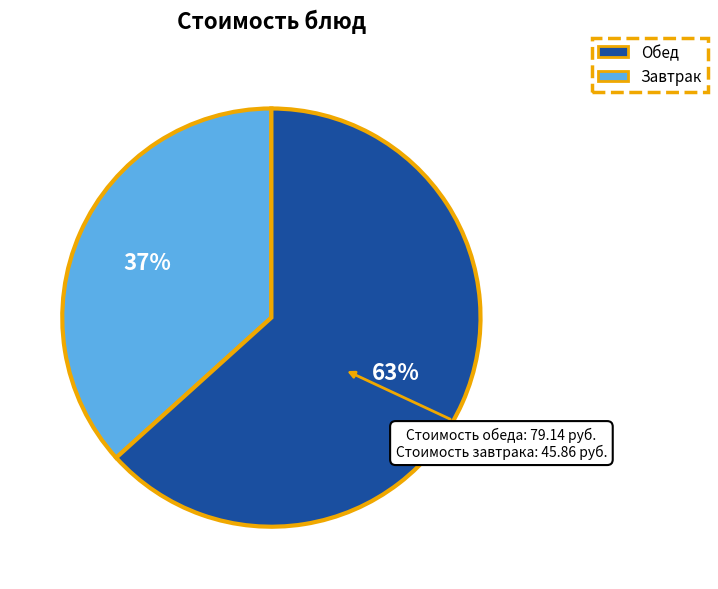

To the nearest percent, what is the average slice percentage?

50%